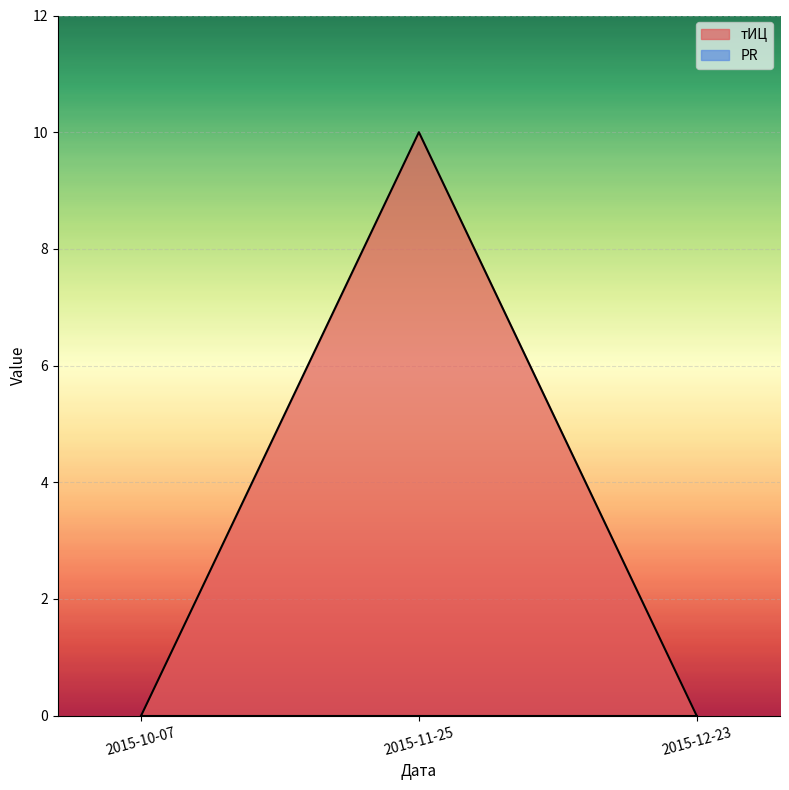

The value at 2015-10-07 is 0. True or false?

True